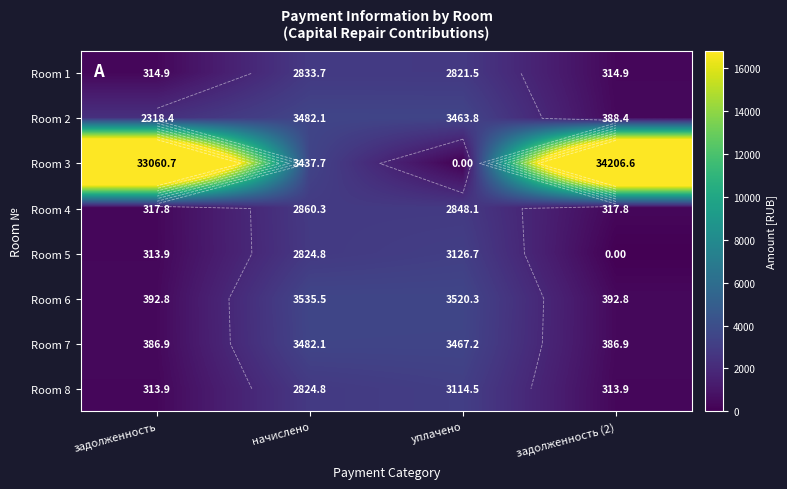

What is the sum of all Room 3 values?

70705.0